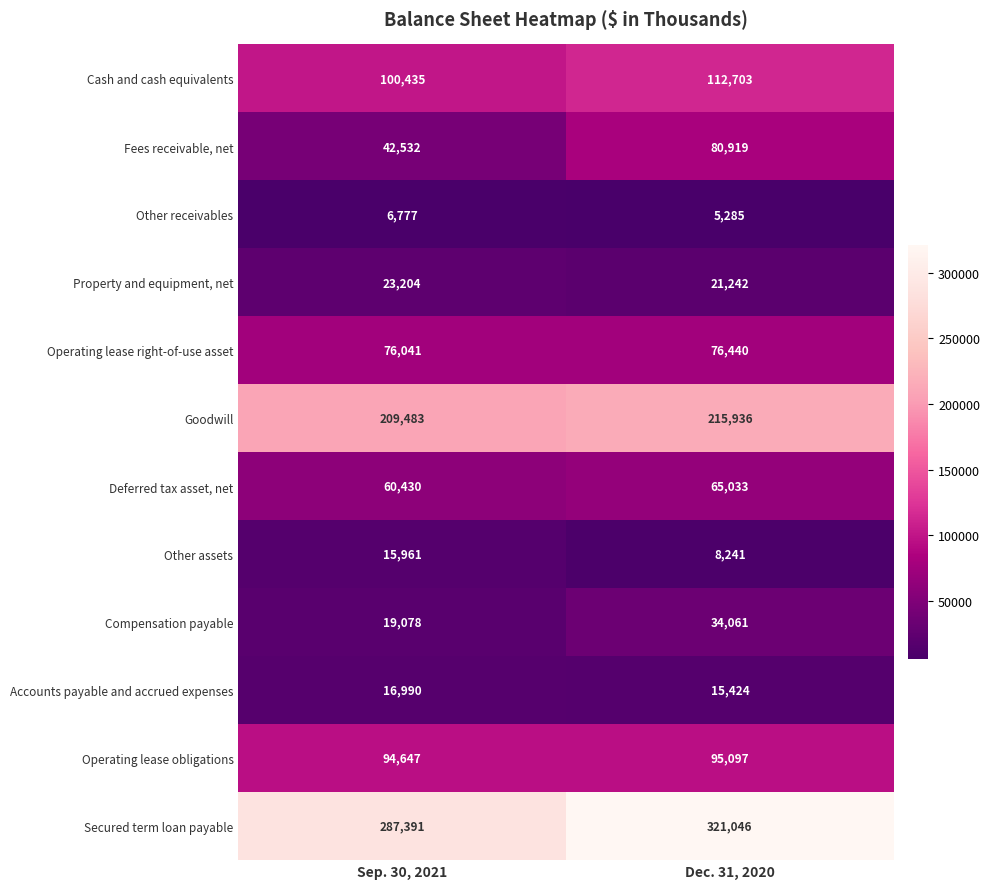

What is the difference between the maximum and minimum values in the Secured term loan payable series?

33655